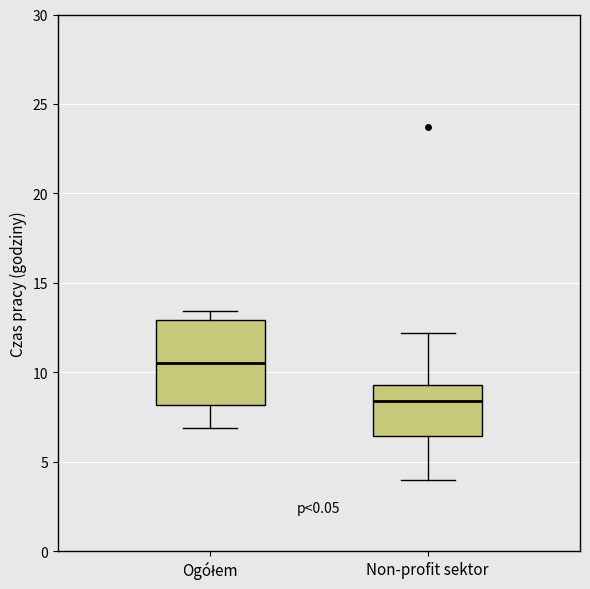

Where does the median line of the box for Non-profit sektor sit on the y-axis? The values are not printed on the chart, so give them approximately, as read against the axis.

8.5